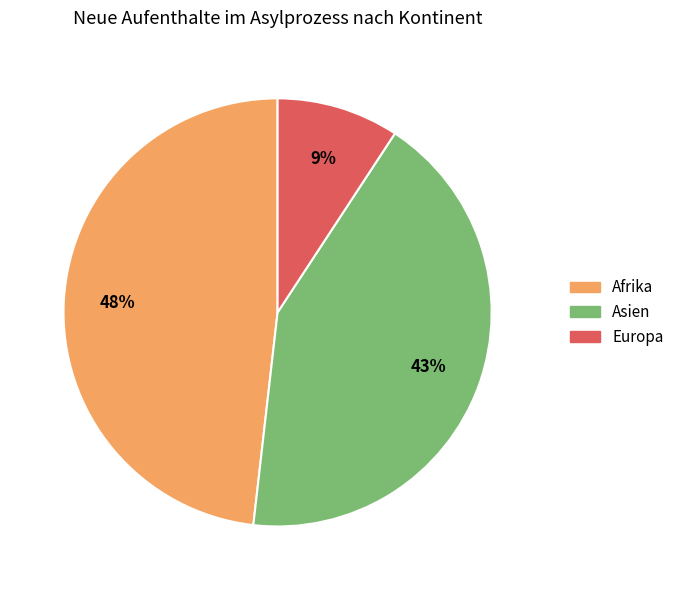

To the nearest percent, what is the difference between the largest and smallest slice percentages?

39%